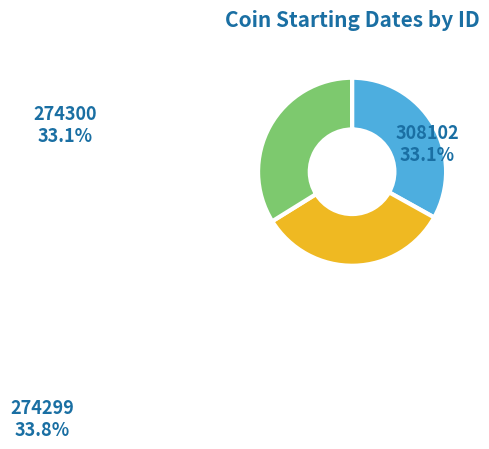

Is the sum of 308102 and 274300 greater than half?

Yes